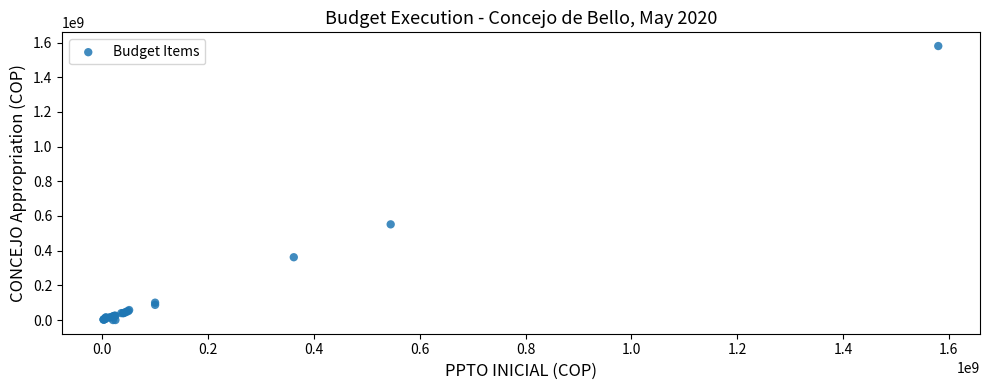

What Y value in the scatter plot is closest to 790024418?

551713198